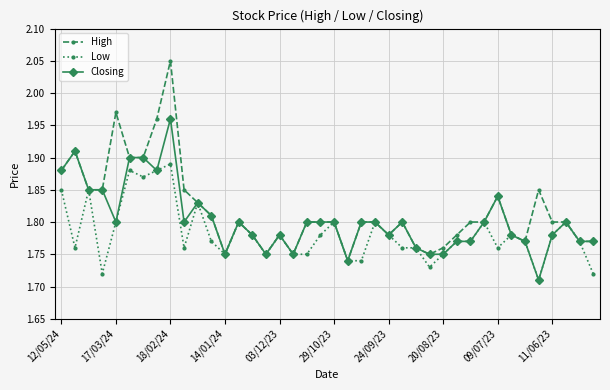

True or false: High has more than 2 points higher than both neighbors.

True